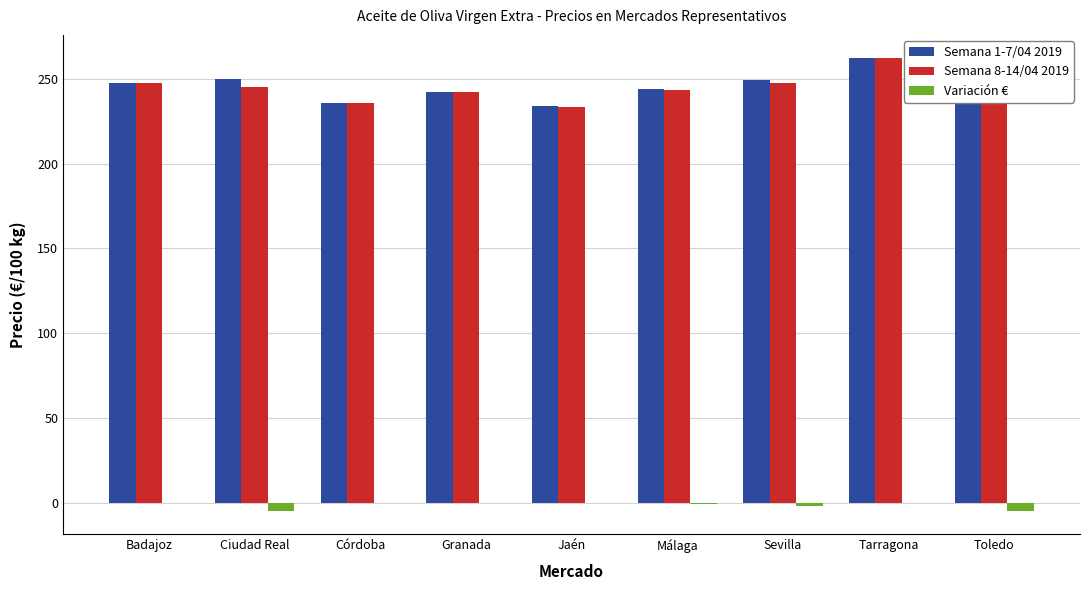

At which category is the sum across all series the highest?

Tarragona